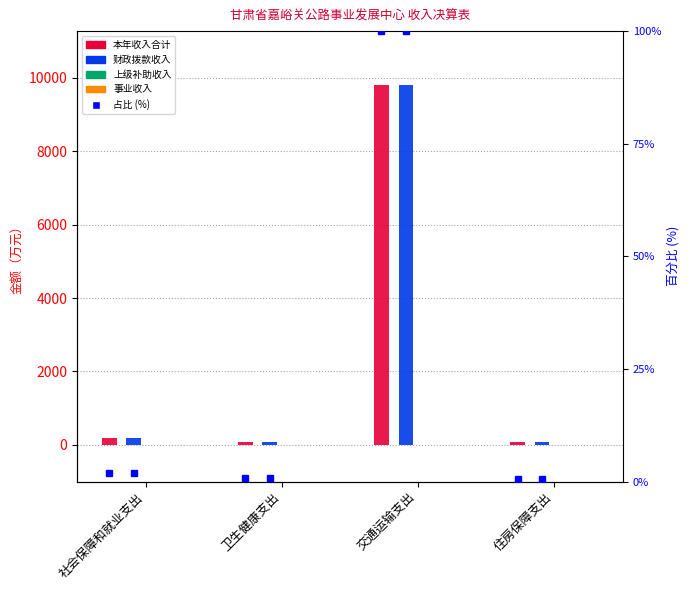

True or false: 事业收入 has a value of 0.0 at 住房保障支出.

True